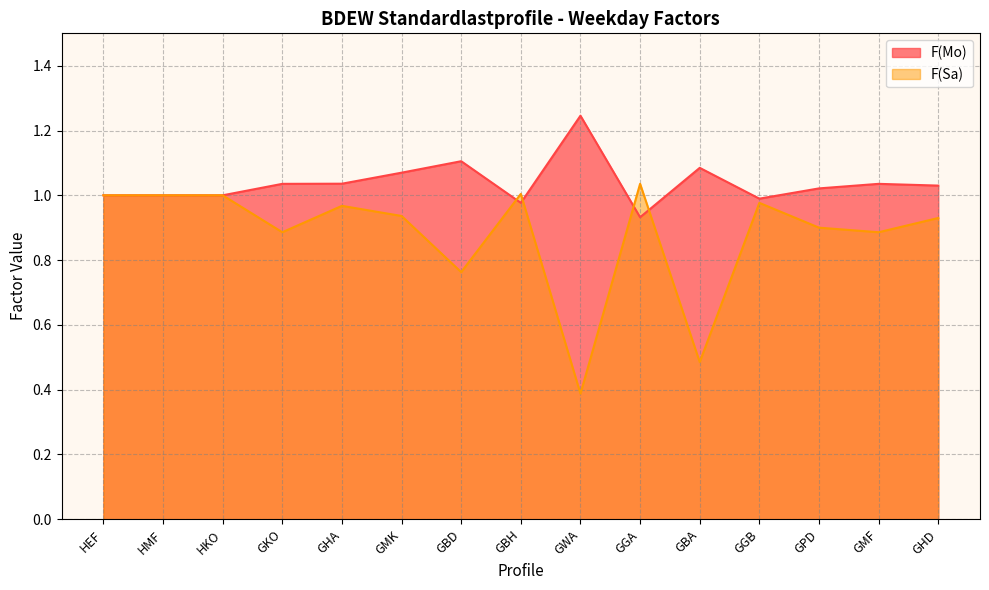

How many lines are shown in the chart?

2